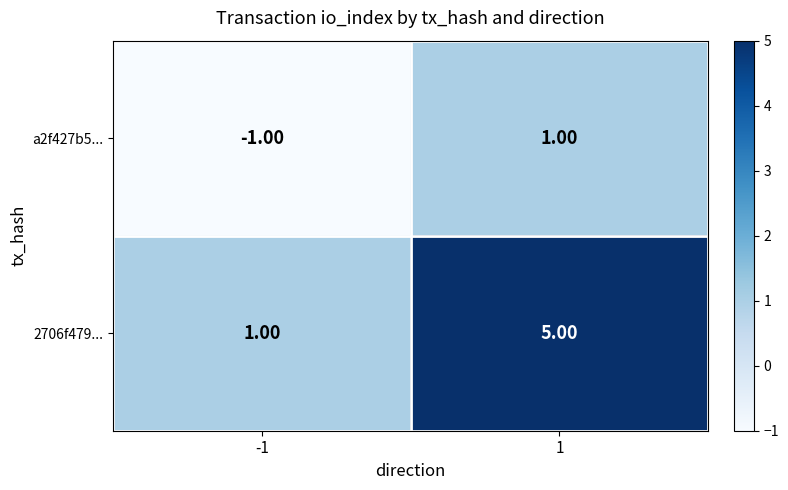

What is the sum of the 2706f479... values at -1 and 1?

6